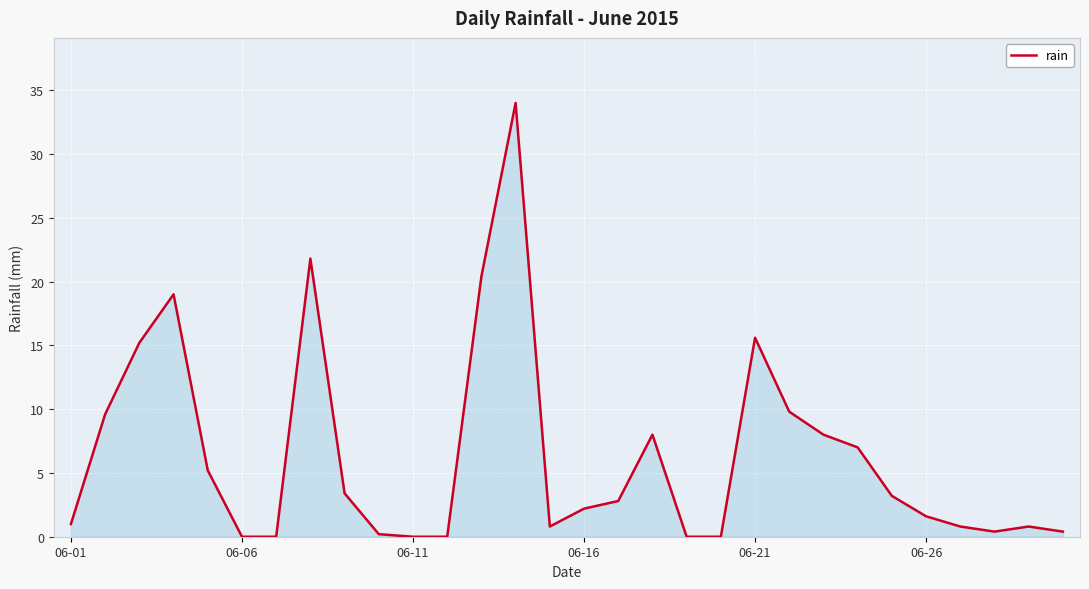

How many categories are shown in the chart?

30